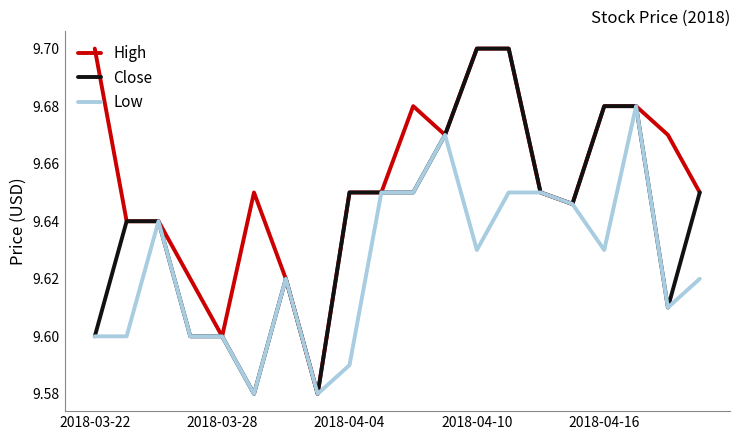

What are all the series names shown in the legend?

High, Close, Low